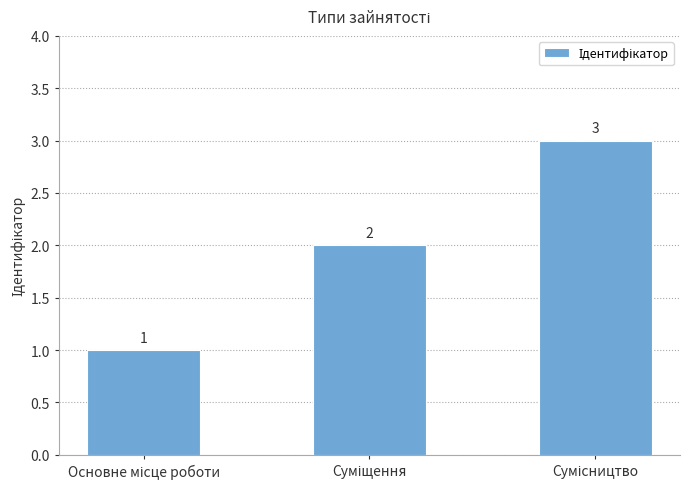

What is the value of the 1st bar from the left?

1